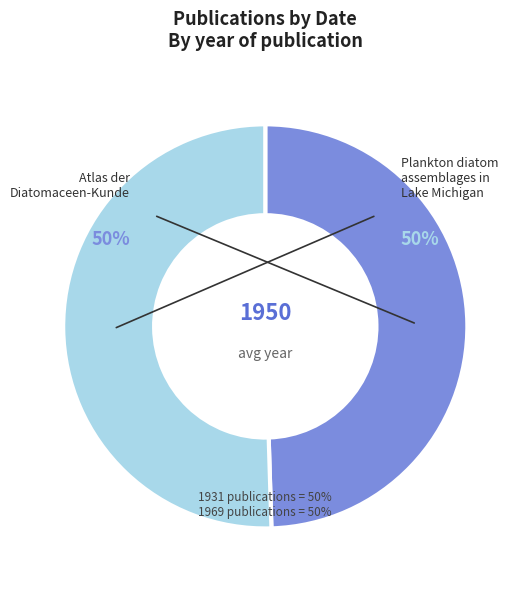

To the nearest percent, what is the average slice percentage?

50%